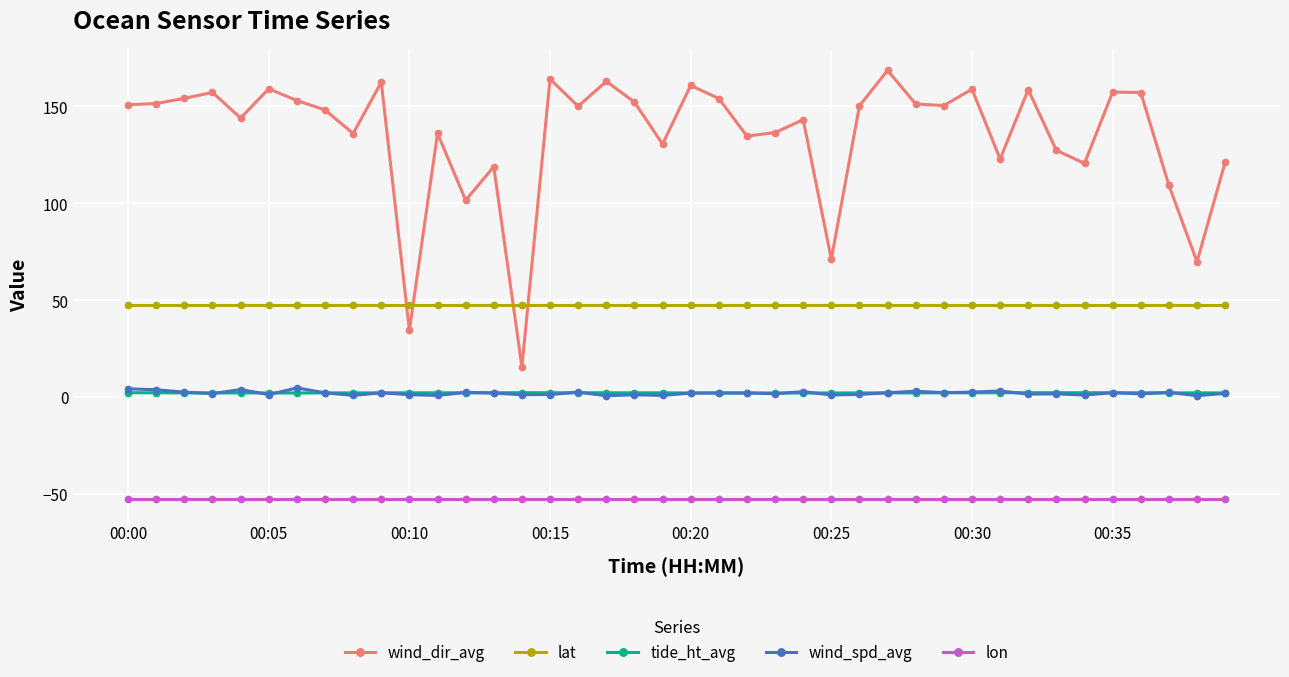

What is the minimum value for lat?

47.6